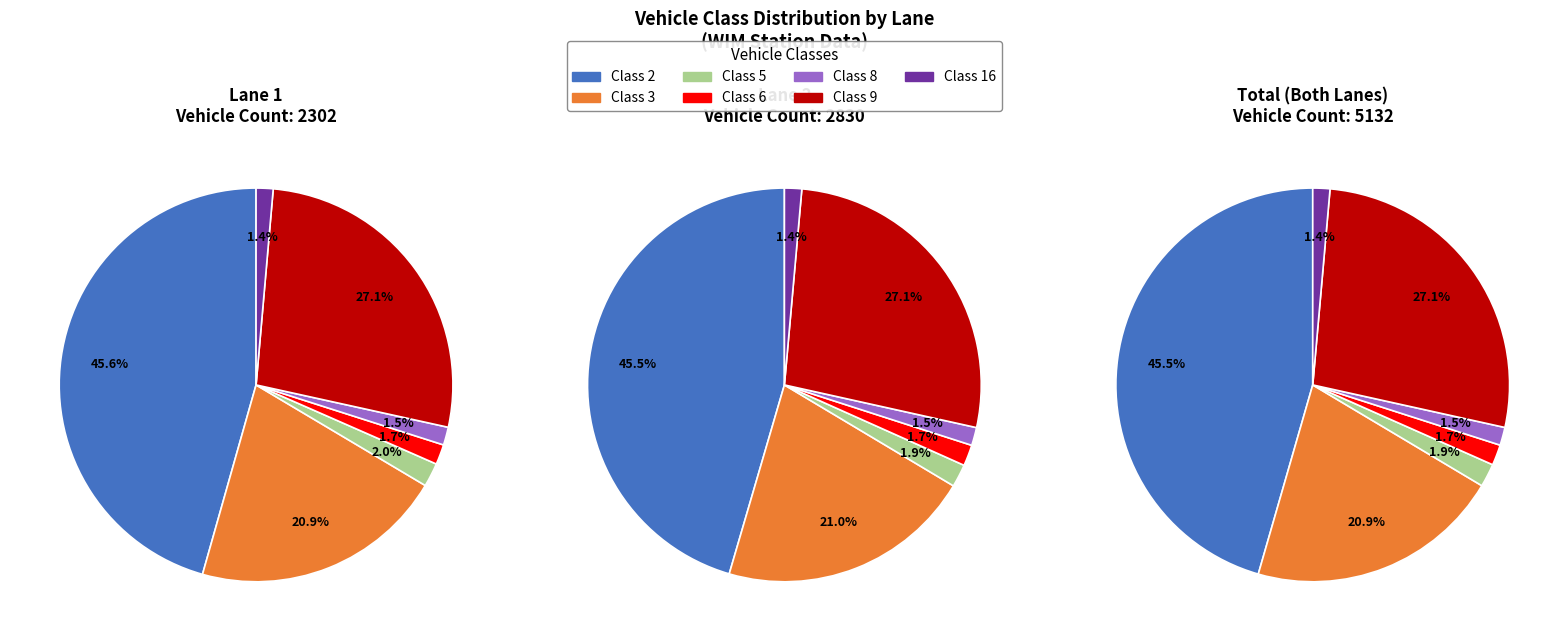

True or false: Class 16 accounts for 1% of the total.

True